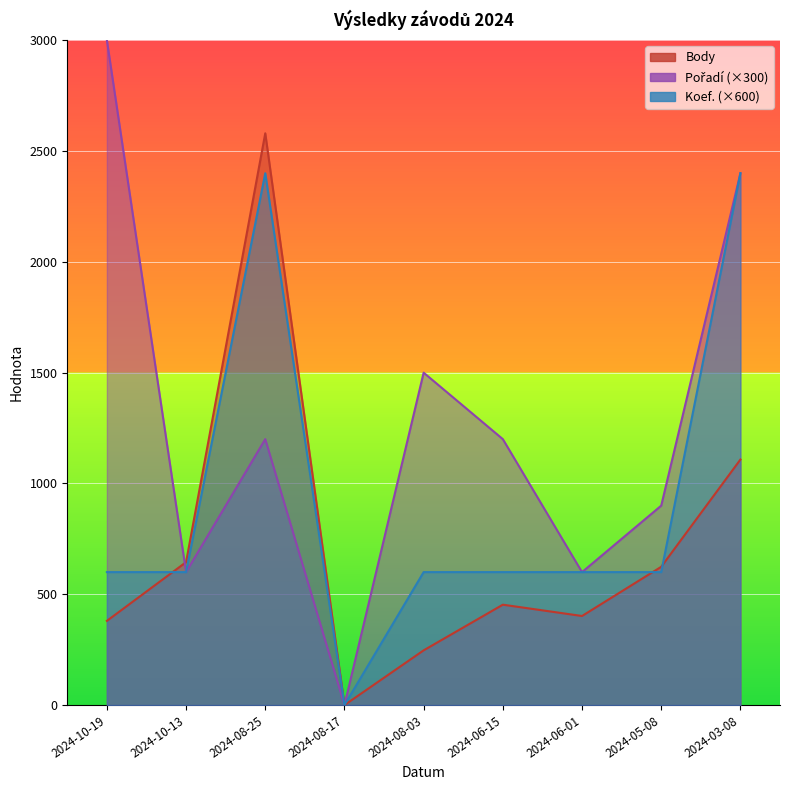

Rank the series by their maximum value, from highest to lowest.

Pořadí, Body, Koef.